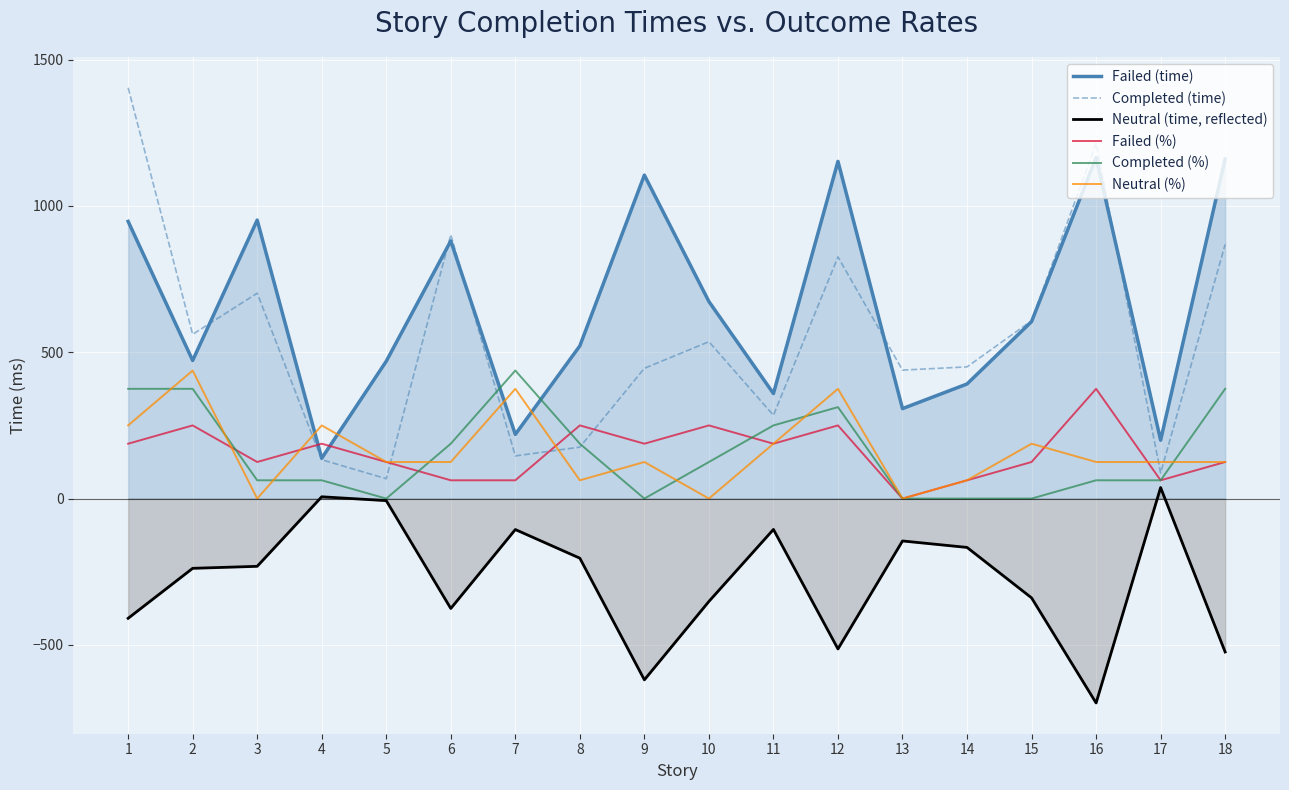

At which label does Completed (%) reach its minimum?

5